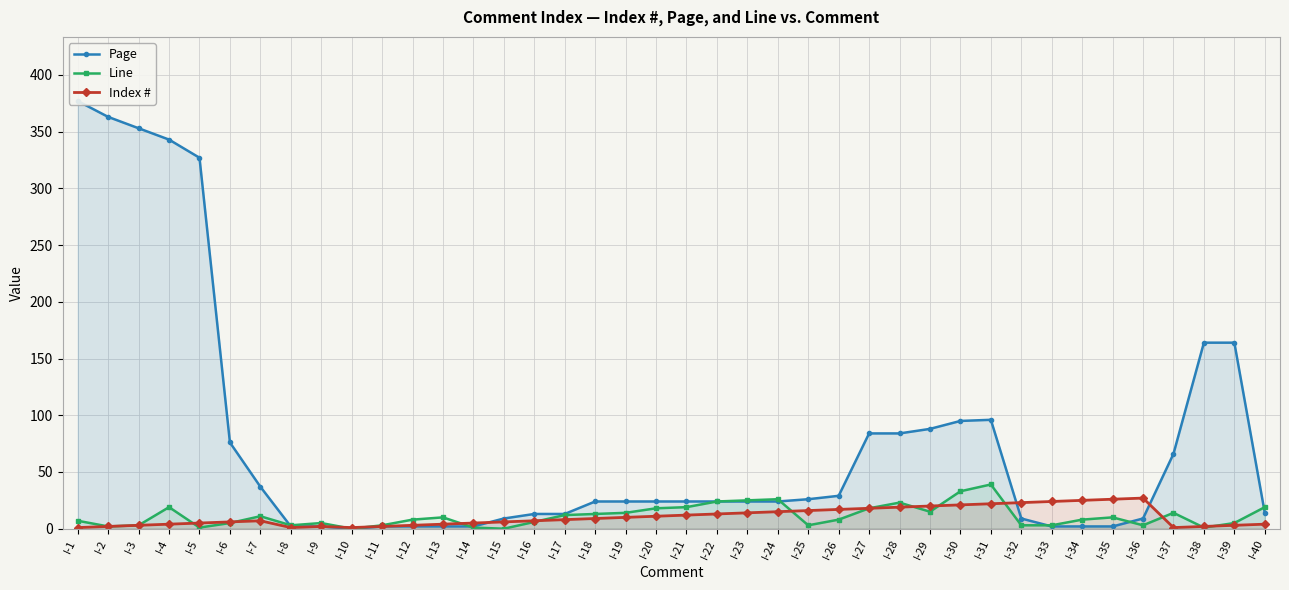

In Page, how many points are lower than both neighbors (excluding endpoints)?

1